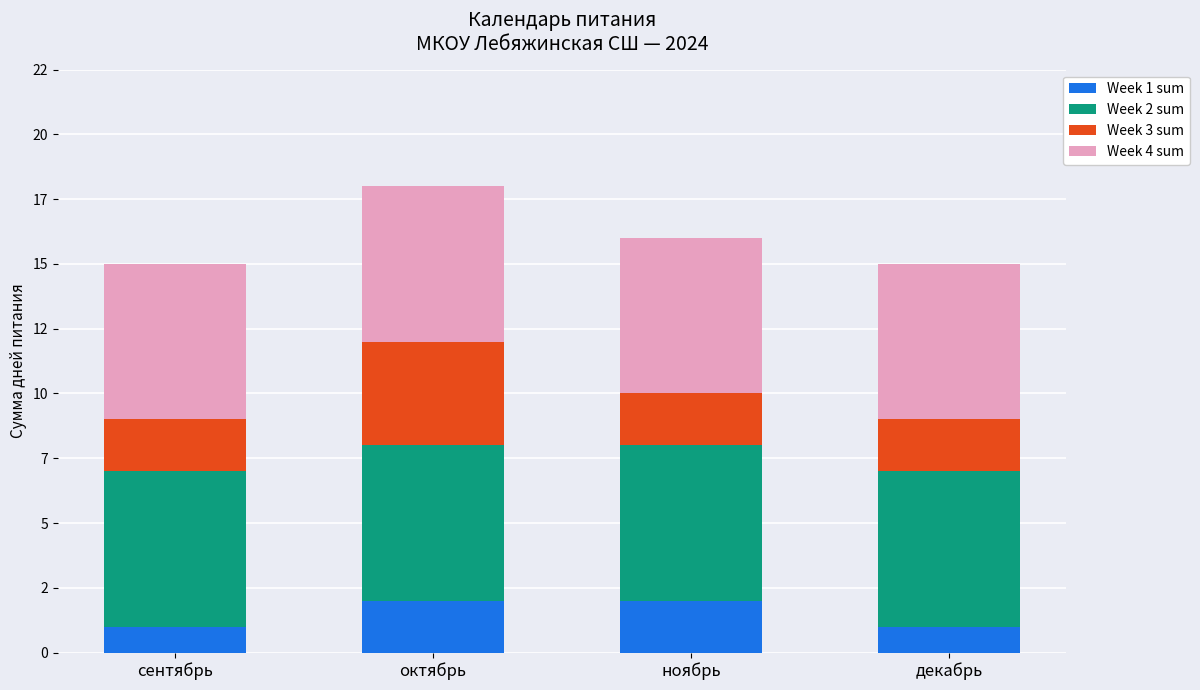

What are all the series names shown in the legend?

Week 1 sum, Week 2 sum, Week 3 sum, Week 4 sum